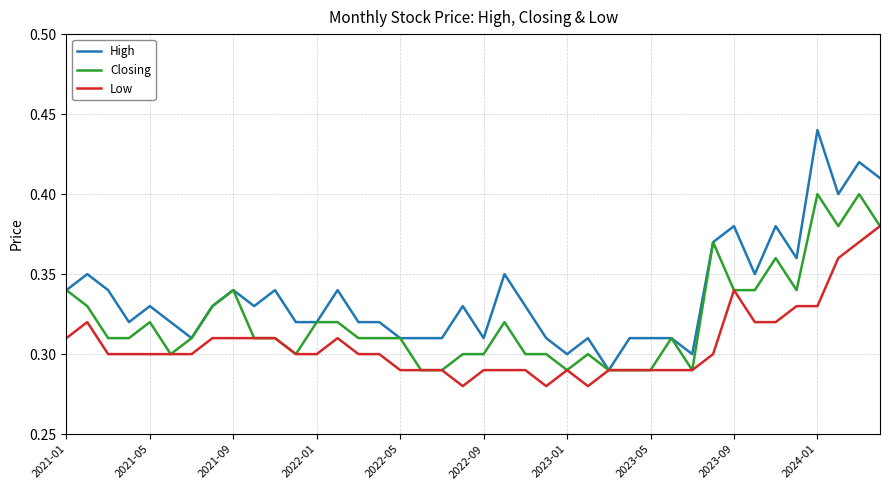

Rank the series by their maximum value, from highest to lowest.

High, Closing, Low